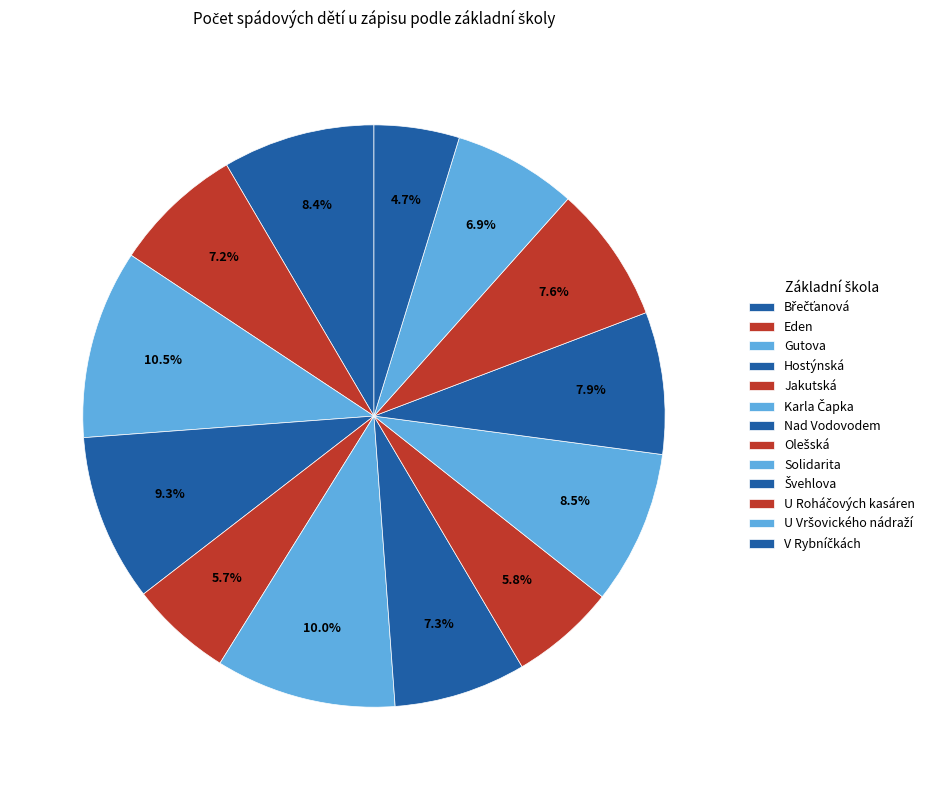

What percentage is the Břečťanová slice, to the nearest percent?

8%